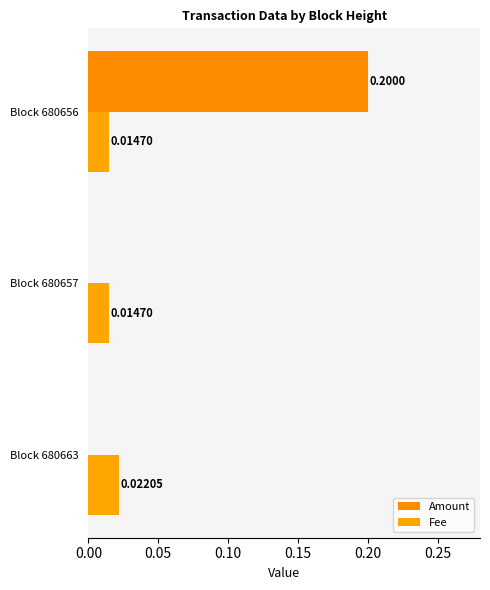

Count the Fee values in the range 0 to 1.

3